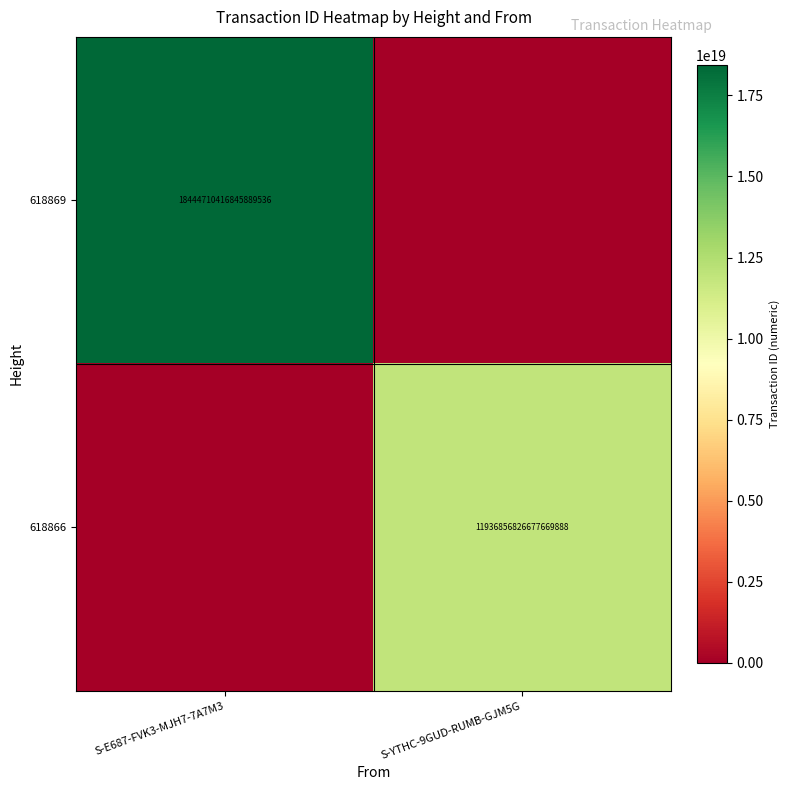

The value of 618866 at S-YTHC-9GUD-RUMB-GJM5G is 19500984023050260480. True or false?

False